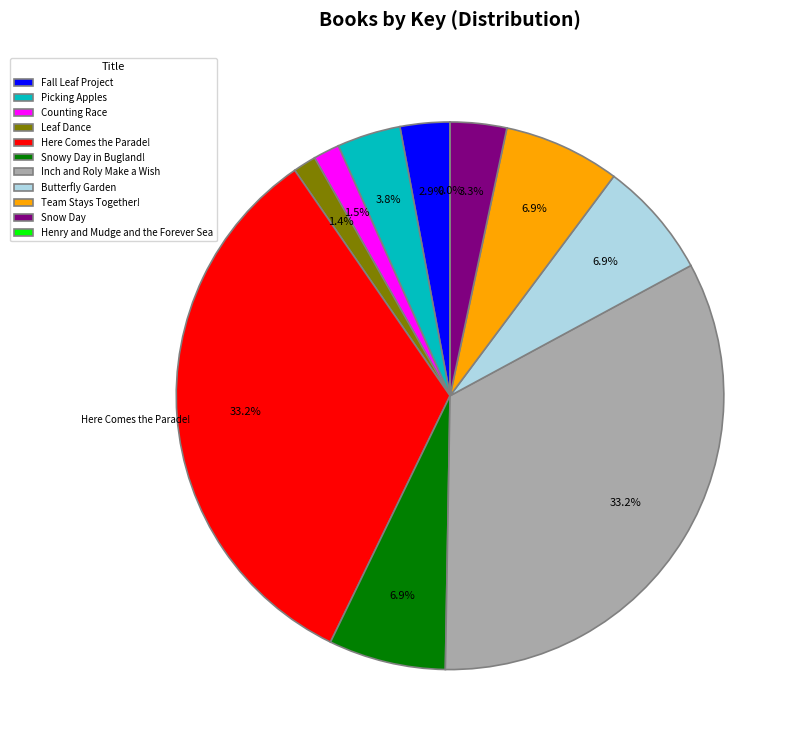

The Here Comes the Parade! slice represents 41% of the pie. True or false?

False